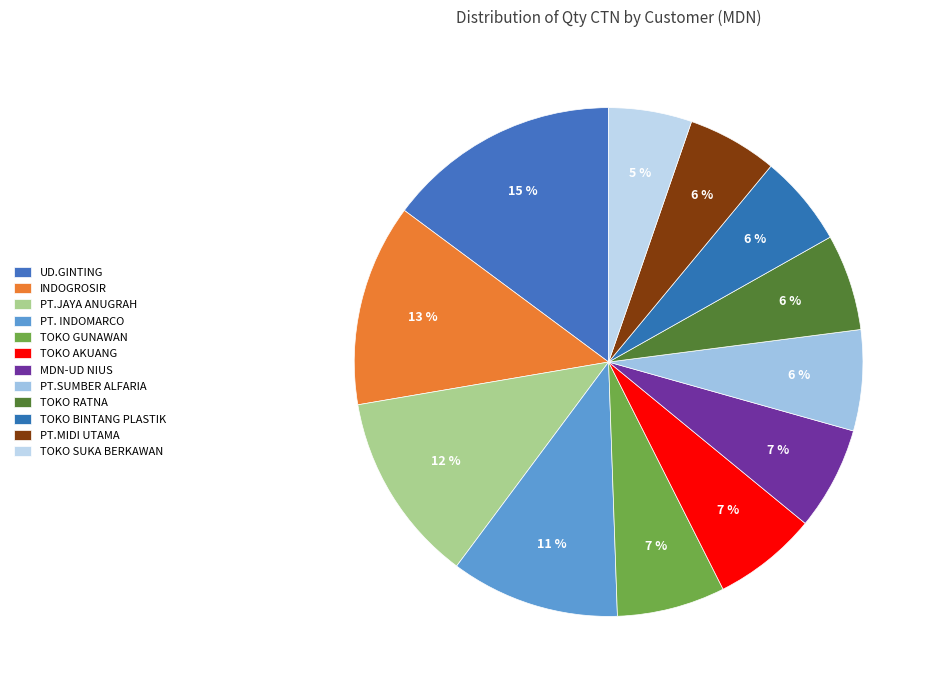

How many slices are in this pie chart?

12